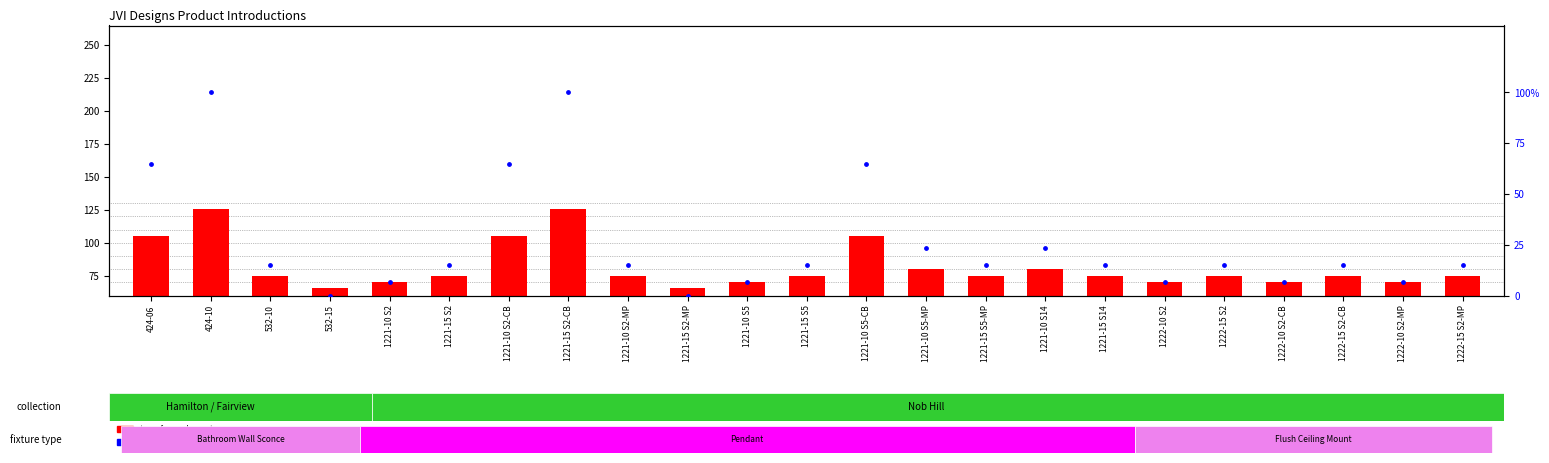

What are all the series names shown in the legend?

transformed count, percentile rank within the sample